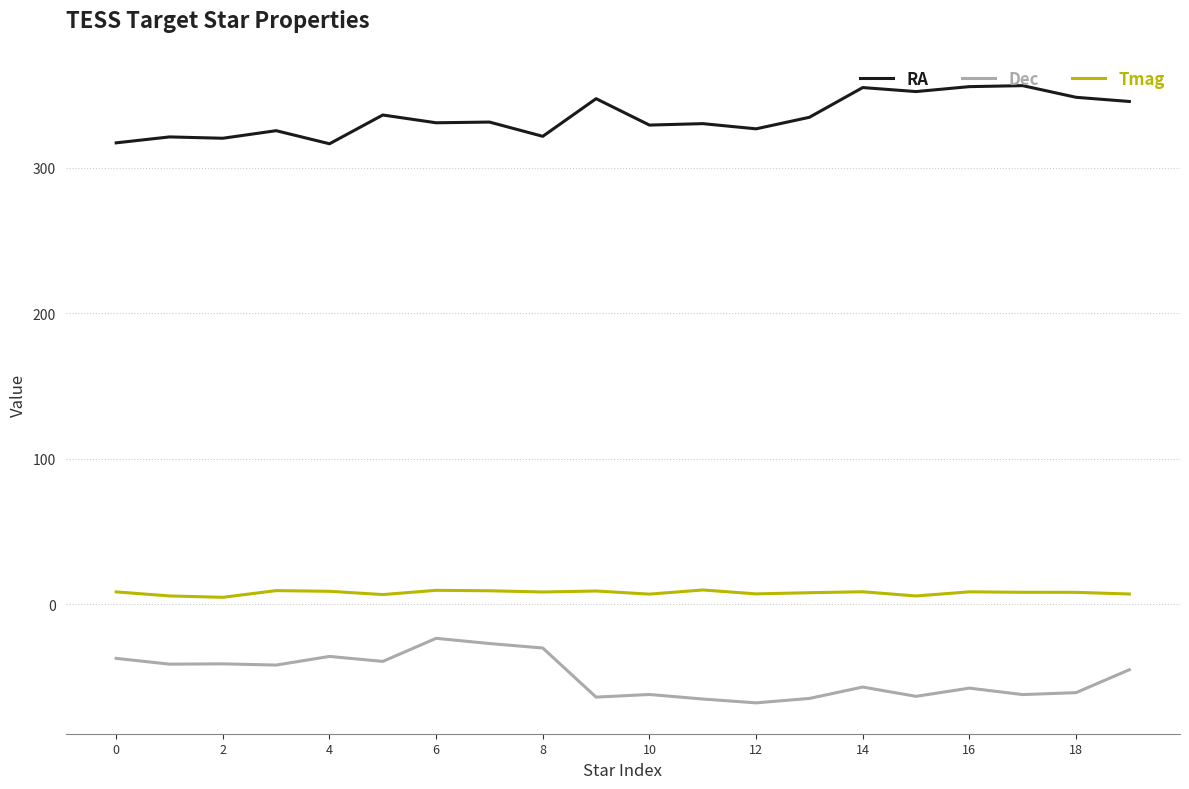

Which series has the largest total across all categories?

RA